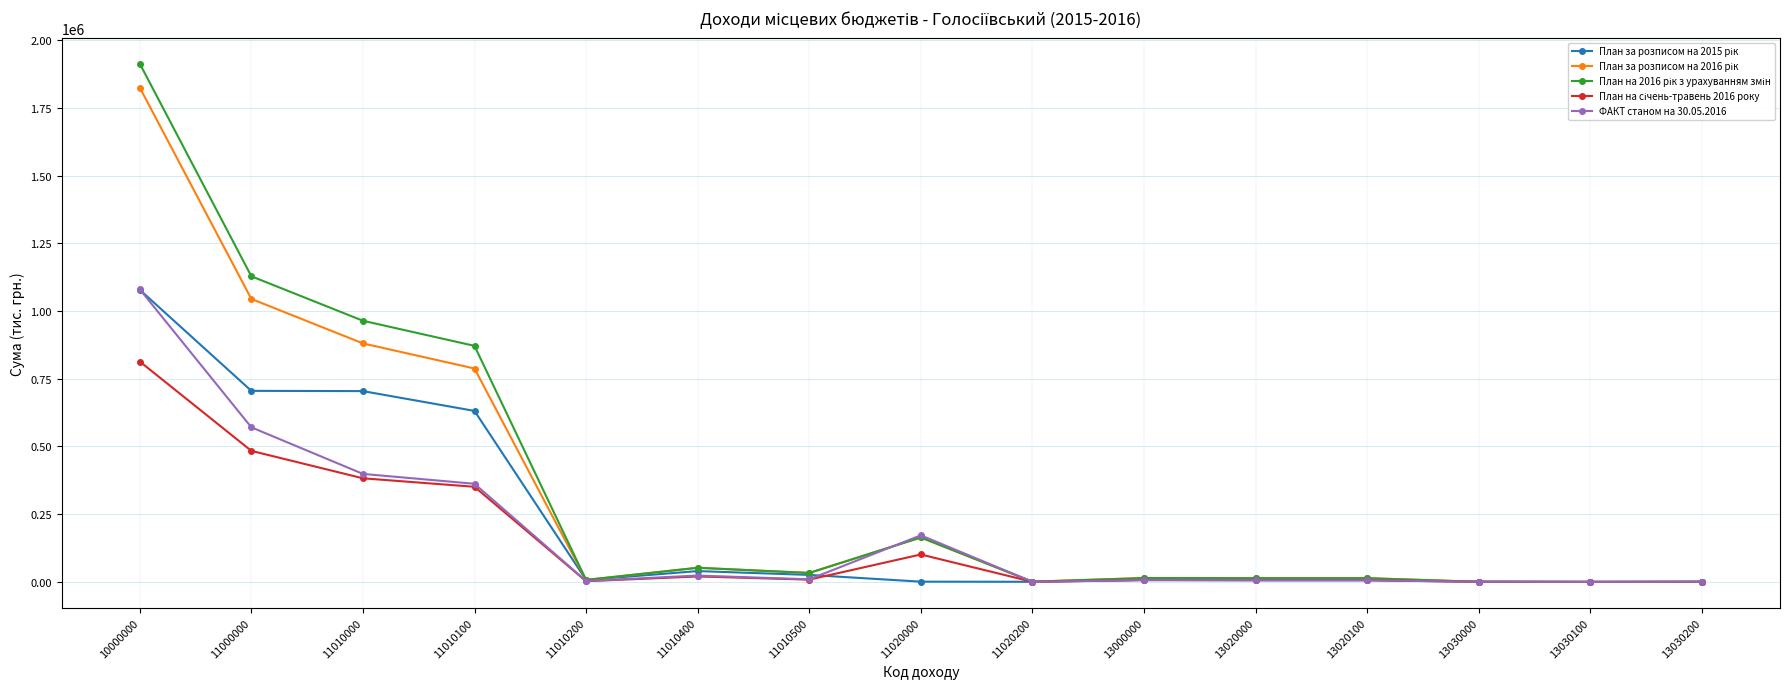

Which category has the highest value across all series?

10000000